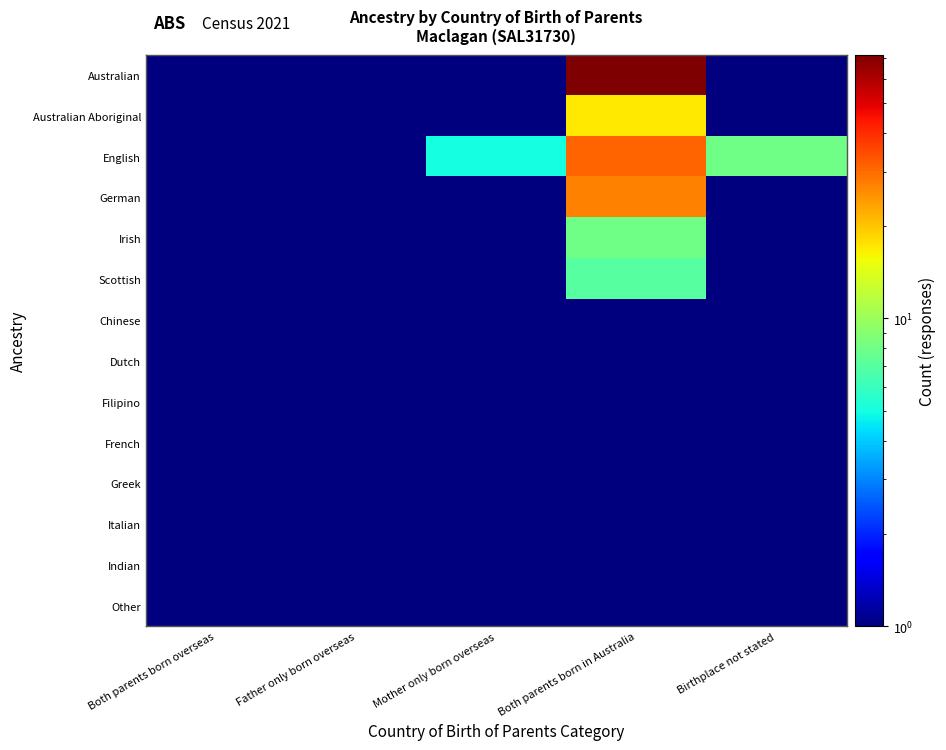

Reading left to right, list all the values displayed in this chart.

Australian: Both parents born overseas=1	Father only born overseas=1	Mother only born overseas=1	Both parents born in Australia=72	Birthplace not stated=1
Australian Aboriginal: Both parents born overseas=1	Father only born overseas=1	Mother only born overseas=1	Both parents born in Australia=17	Birthplace not stated=1
English: Both parents born overseas=1	Father only born overseas=1	Mother only born overseas=5	Both parents born in Australia=31	Birthplace not stated=8
German: Both parents born overseas=1	Father only born overseas=1	Mother only born overseas=1	Both parents born in Australia=27	Birthplace not stated=1
Irish: Both parents born overseas=1	Father only born overseas=1	Mother only born overseas=1	Both parents born in Australia=8	Birthplace not stated=1
Scottish: Both parents born overseas=1	Father only born overseas=1	Mother only born overseas=1	Both parents born in Australia=7	Birthplace not stated=1
Chinese: Both parents born overseas=1	Father only born overseas=1	Mother only born overseas=1	Both parents born in Australia=1	Birthplace not stated=1
Dutch: Both parents born overseas=1	Father only born overseas=1	Mother only born overseas=1	Both parents born in Australia=1	Birthplace not stated=1
Filipino: Both parents born overseas=1	Father only born overseas=1	Mother only born overseas=1	Both parents born in Australia=1	Birthplace not stated=1
French: Both parents born overseas=1	Father only born overseas=1	Mother only born overseas=1	Both parents born in Australia=1	Birthplace not stated=1
Greek: Both parents born overseas=1	Father only born overseas=1	Mother only born overseas=1	Both parents born in Australia=1	Birthplace not stated=1
Italian: Both parents born overseas=1	Father only born overseas=1	Mother only born overseas=1	Both parents born in Australia=1	Birthplace not stated=1
Indian: Both parents born overseas=1	Father only born overseas=1	Mother only born overseas=1	Both parents born in Australia=1	Birthplace not stated=1
Other: Both parents born overseas=1	Father only born overseas=1	Mother only born overseas=1	Both parents born in Australia=1	Birthplace not stated=1